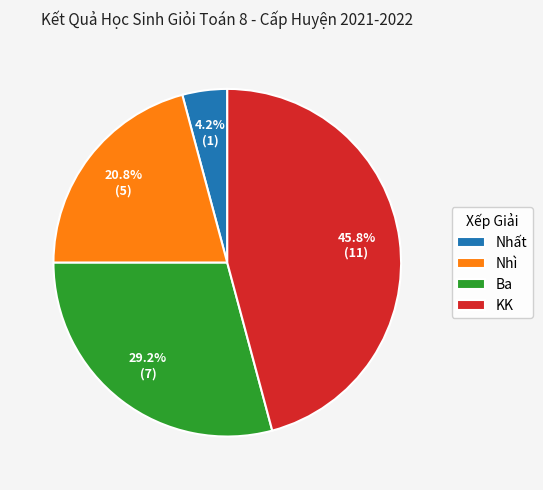

Which category has the biggest portion of the pie?

KK